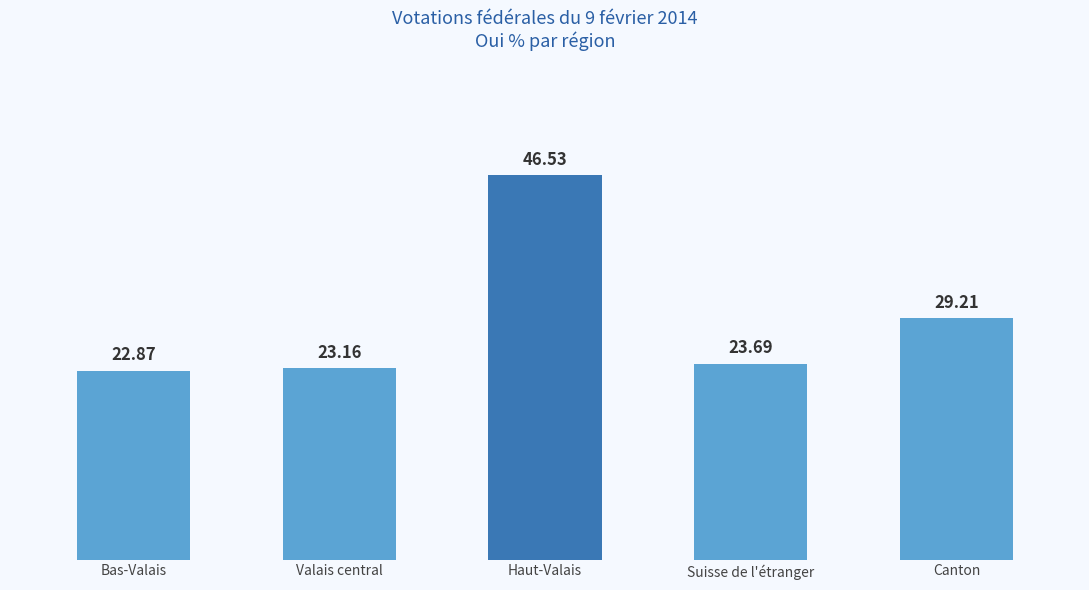

Approximately how many times larger is the value at Valais central compared to Bas-Valais?

1.0